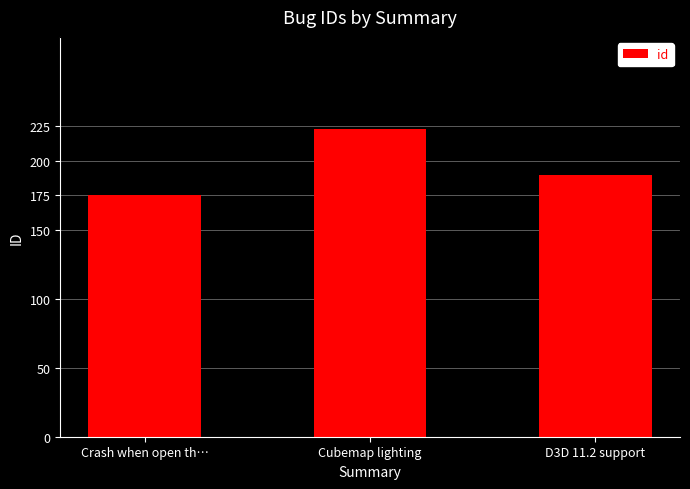

What is the sum of the values at Cubemap lighting and D3D 11.2 support?

413